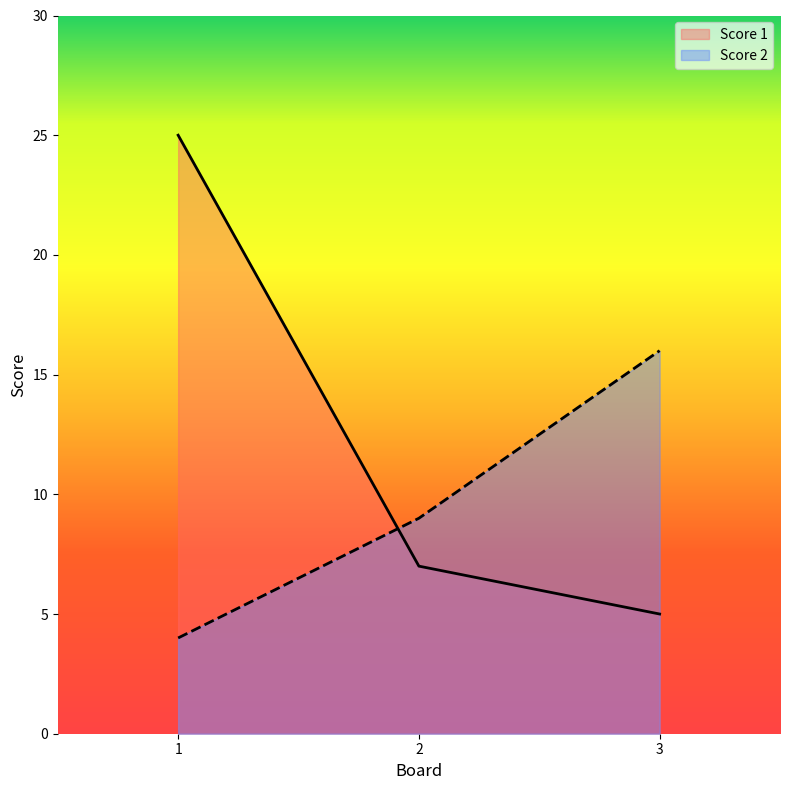

How many lines are shown in the chart?

2